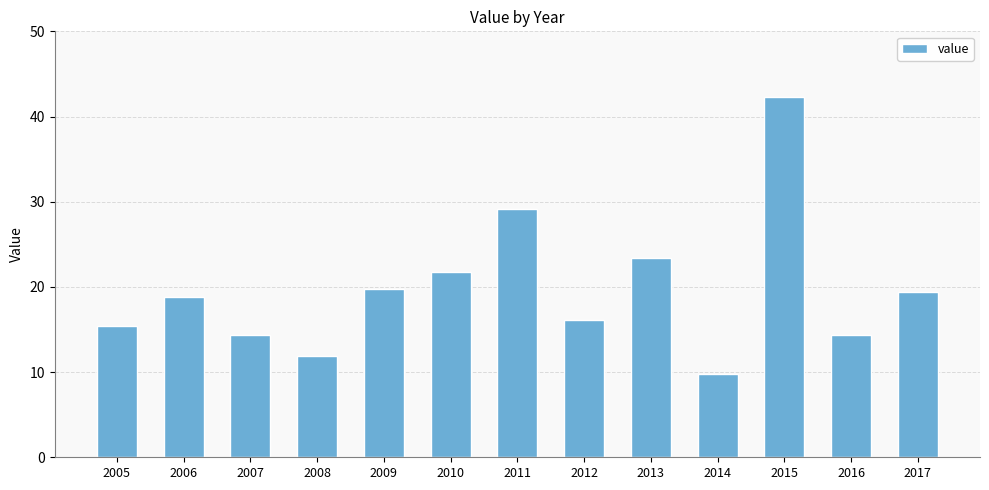

At which label does the data first exceed 18?

2006